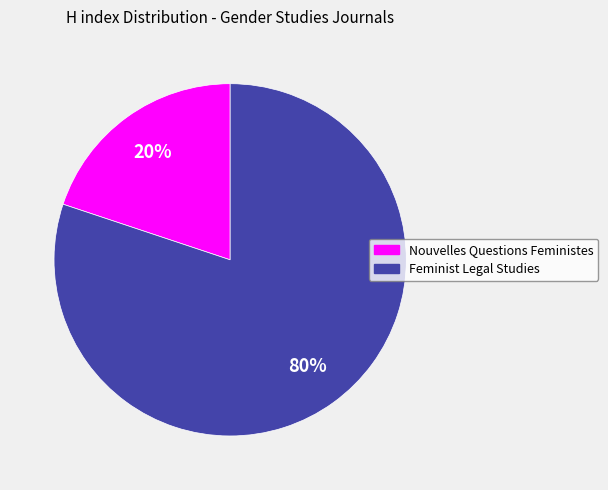

To the nearest percent, what portion does Nouvelles Questions Feministes represent?

20%